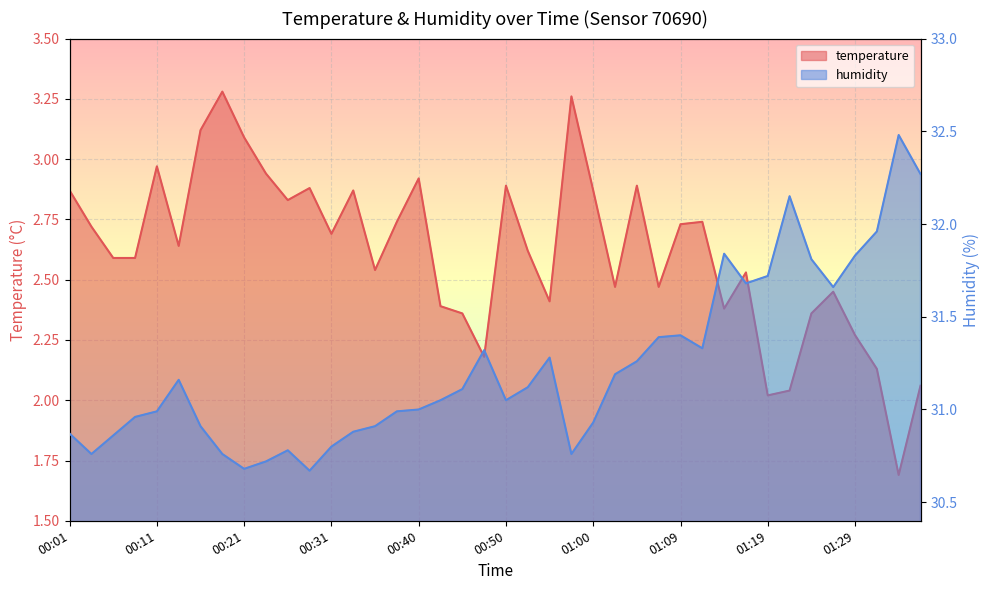

Which series has the widest spread of values?

humidity